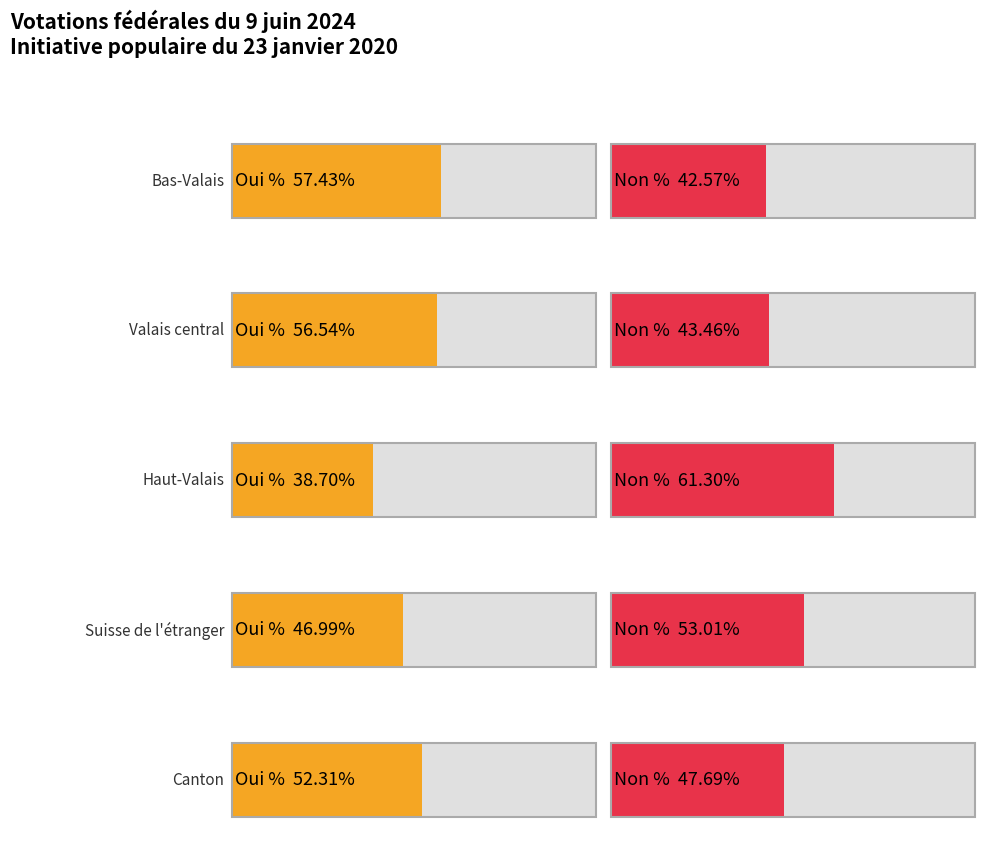

What is the label of the 1st bar from the left?

Bas-Valais